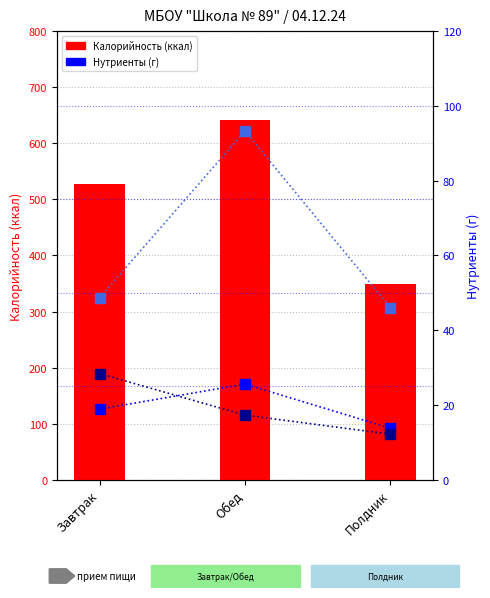

What is the difference between the Углеводы values at Полдник and Завтрак?

2.7